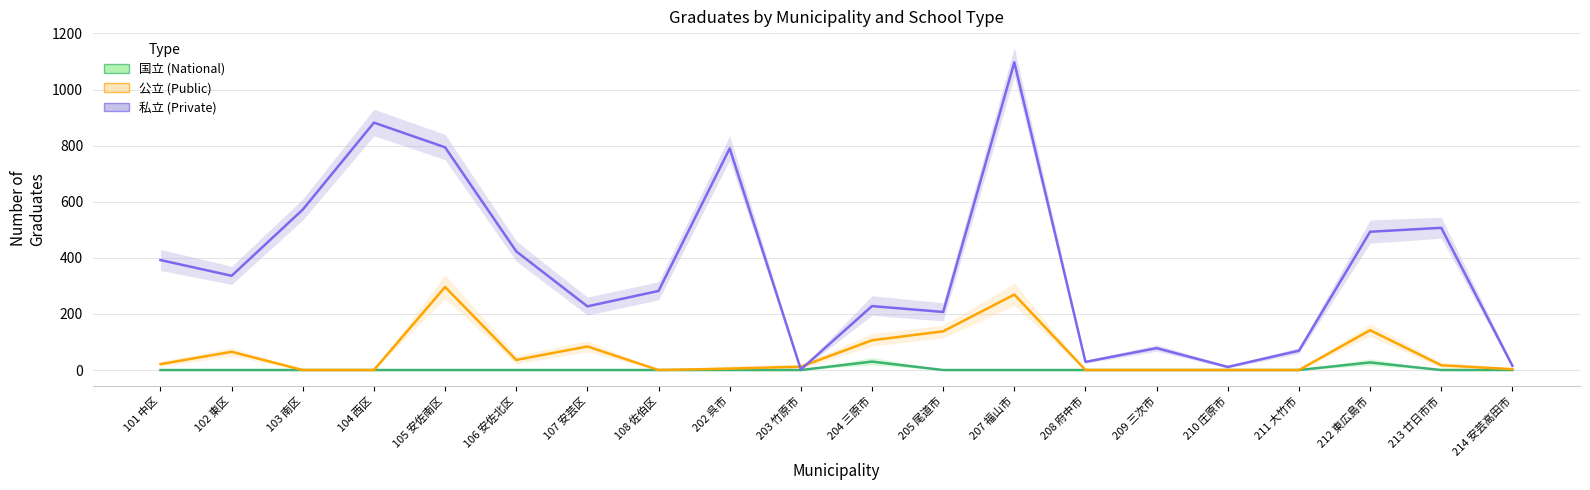

What are all the series names shown in the legend?

国立, 公立, 私立